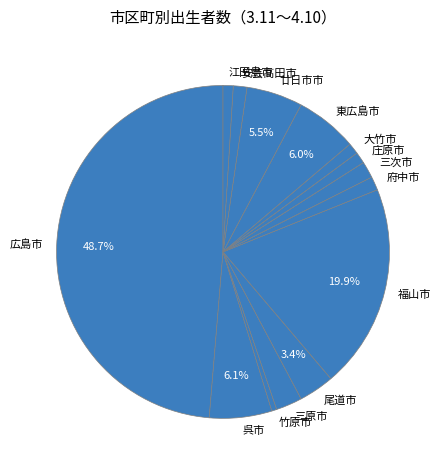

To the nearest percent, what is the difference between the largest and smallest slice percentages?

48%